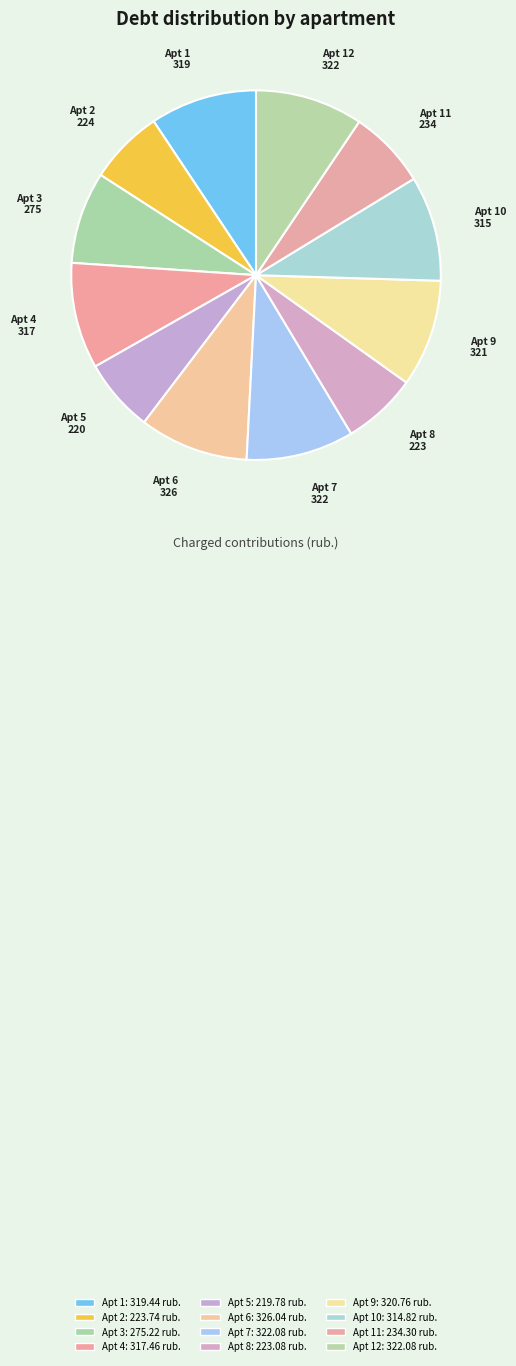

Rank the categories by value from lowest to highest.

5, 8, 2, 11, 3, 10, 4, 1, 9, 7, 12, 6